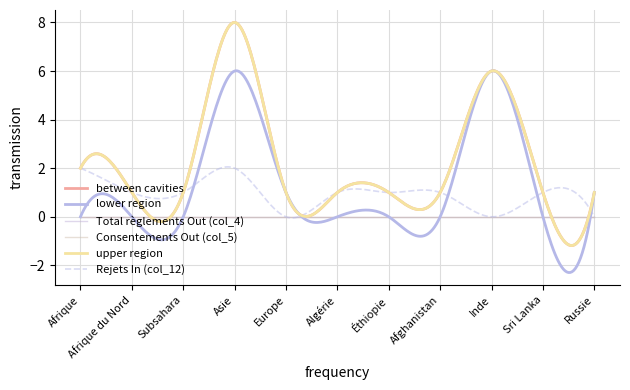

Does the chart display data point markers on the line(s)?

No